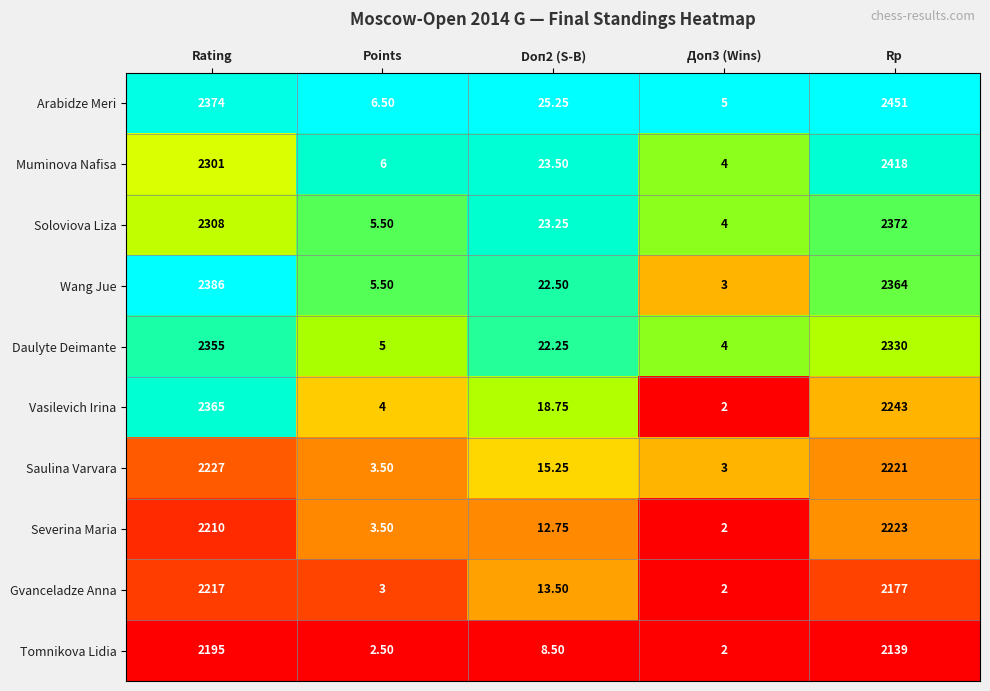

Which series has the largest total across all categories?

Arabidze Meri